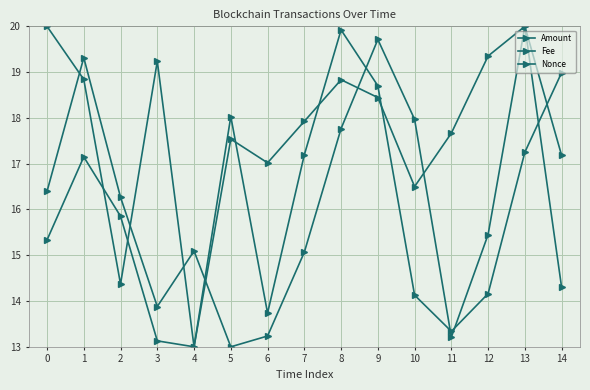

How many data points in Fee are less than 17?

6